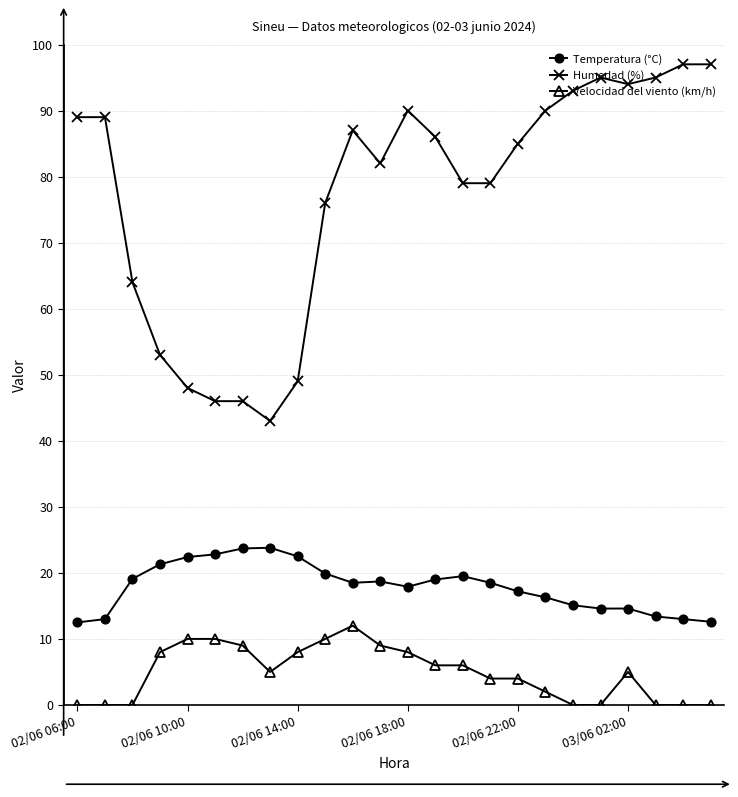

Which series has the widest spread of values?

Humedad (%)